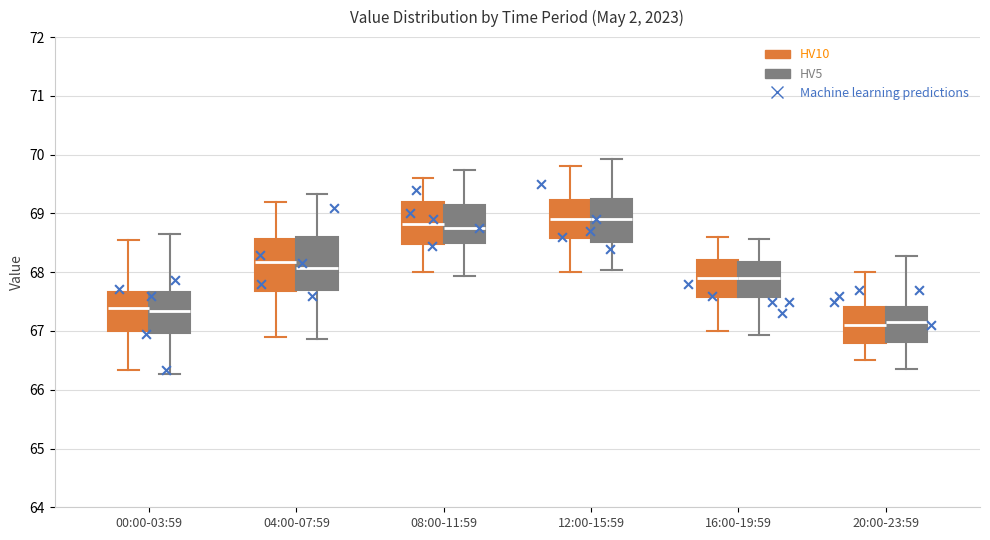

Reading left to right, transcribe this box plot: for each box, give where its median line is, the range the box spans, and where its two whiskers end, as read against the y-axis. The values are not printed on the chart, so give them approximately, as read against the axis.

00:00-03:59 (HV10): median 67.4, box 67.0 to 67.7, whiskers 66.3 to 68.5
00:00-03:59 (HV5): median 67.3, box 67.0 to 67.7, whiskers 66.3 to 68.6
04:00-07:59 (HV10): median 68.2, box 67.7 to 68.6, whiskers 66.9 to 69.2
04:00-07:59 (HV5): median 68.1, box 67.7 to 68.6, whiskers 66.9 to 69.3
08:00-11:59 (HV10): median 68.8, box 68.5 to 69.2, whiskers 68.0 to 69.6
08:00-11:59 (HV5): median 68.8, box 68.5 to 69.2, whiskers 67.9 to 69.7
12:00-15:59 (HV10): median 68.9, box 68.6 to 69.2, whiskers 68.0 to 69.8
12:00-15:59 (HV5): median 68.9, box 68.5 to 69.2, whiskers 68.0 to 69.9
16:00-19:59 (HV10): median 67.9, box 67.6 to 68.2, whiskers 67.0 to 68.6
16:00-19:59 (HV5): median 67.9, box 67.6 to 68.2, whiskers 66.9 to 68.6
20:00-23:59 (HV10): median 67.1, box 66.8 to 67.4, whiskers 66.5 to 68.0
20:00-23:59 (HV5): median 67.2, box 66.8 to 67.4, whiskers 66.4 to 68.3